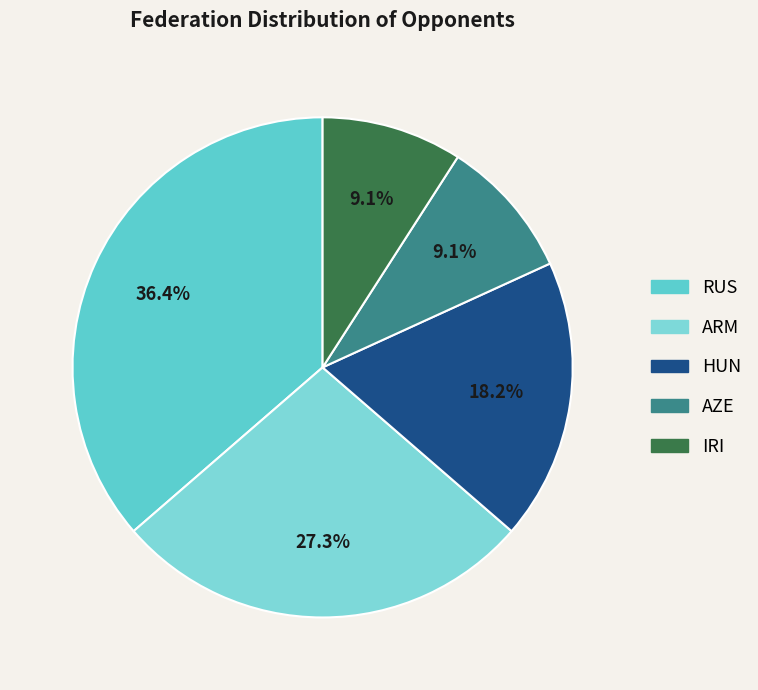

The AZE slice represents 2% of the pie. True or false?

False